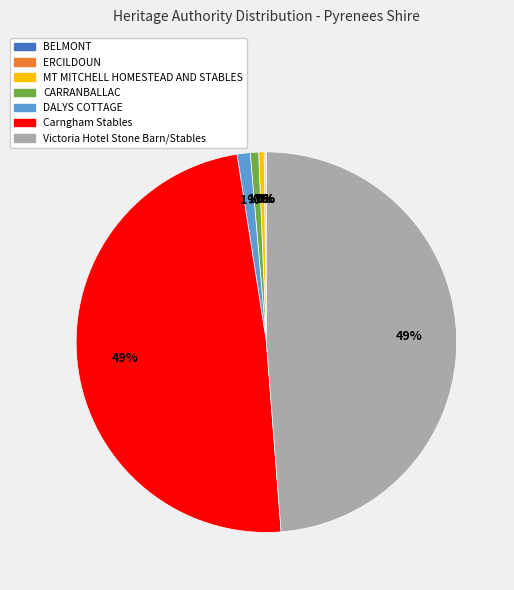

Is there a majority slice in this chart?

No